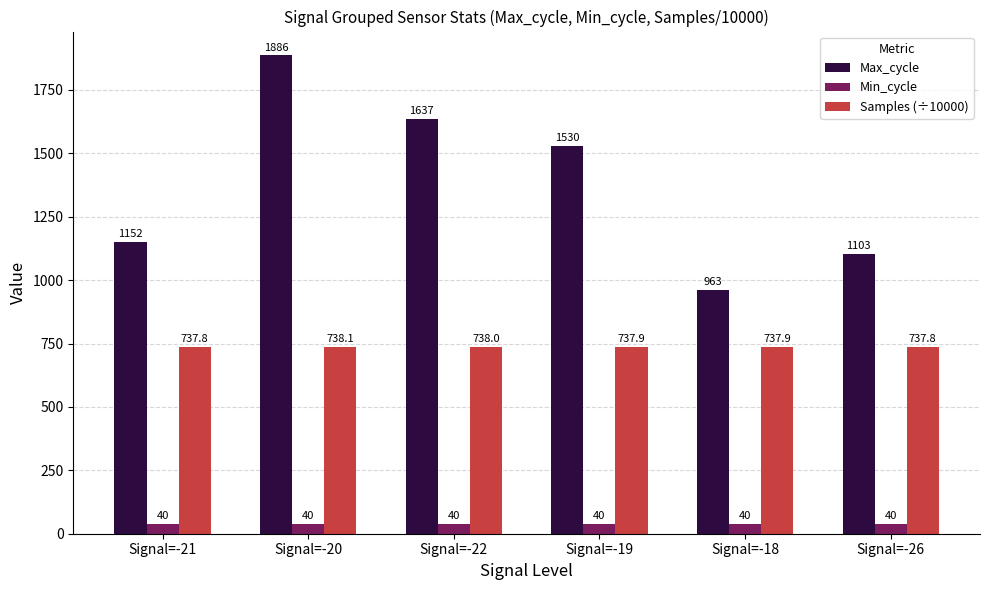

What is the label of the 3rd bar from the right?

Signal=-19